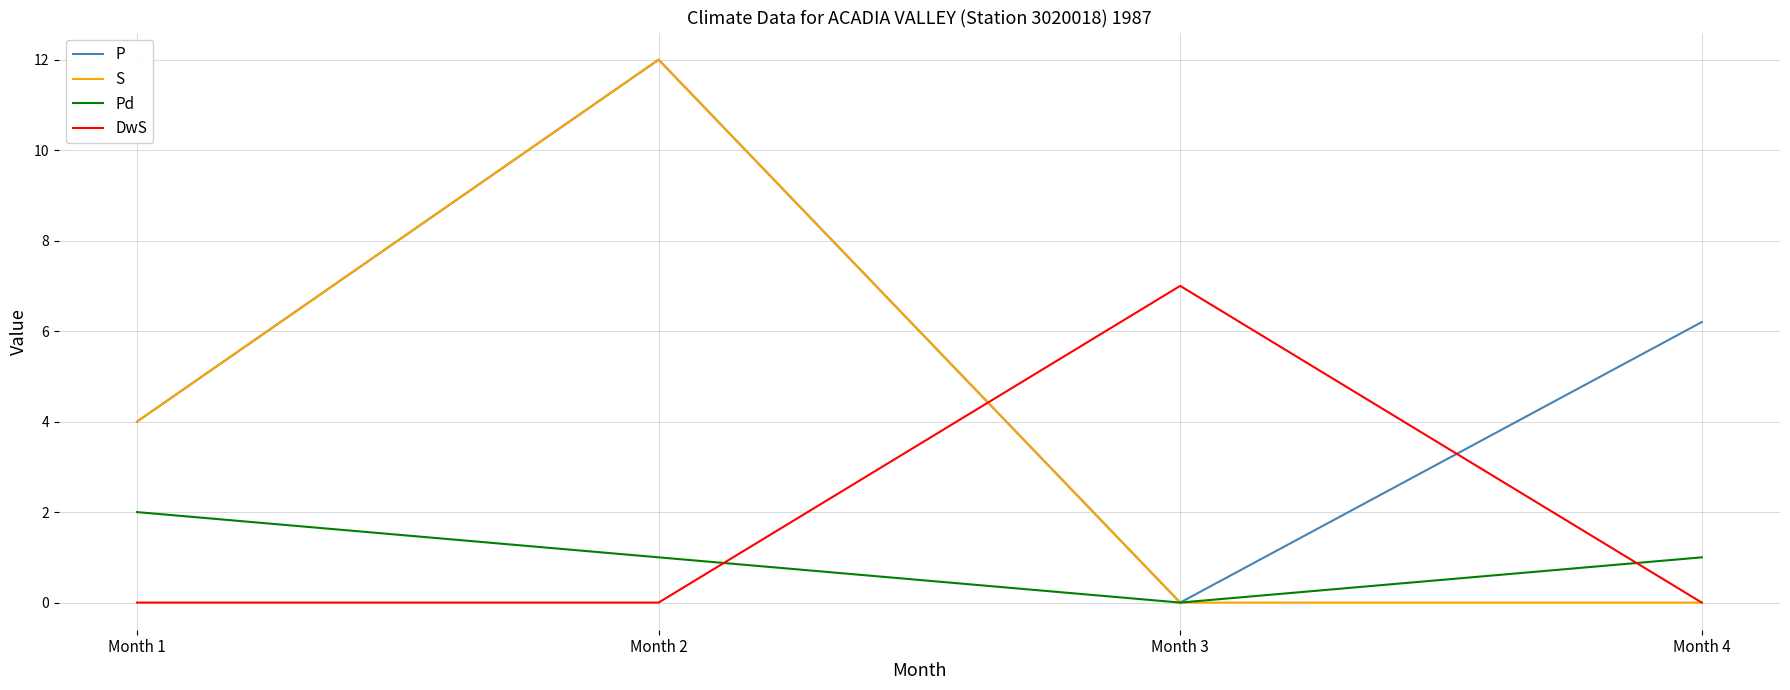

How many interior local valleys does the P series have?

1